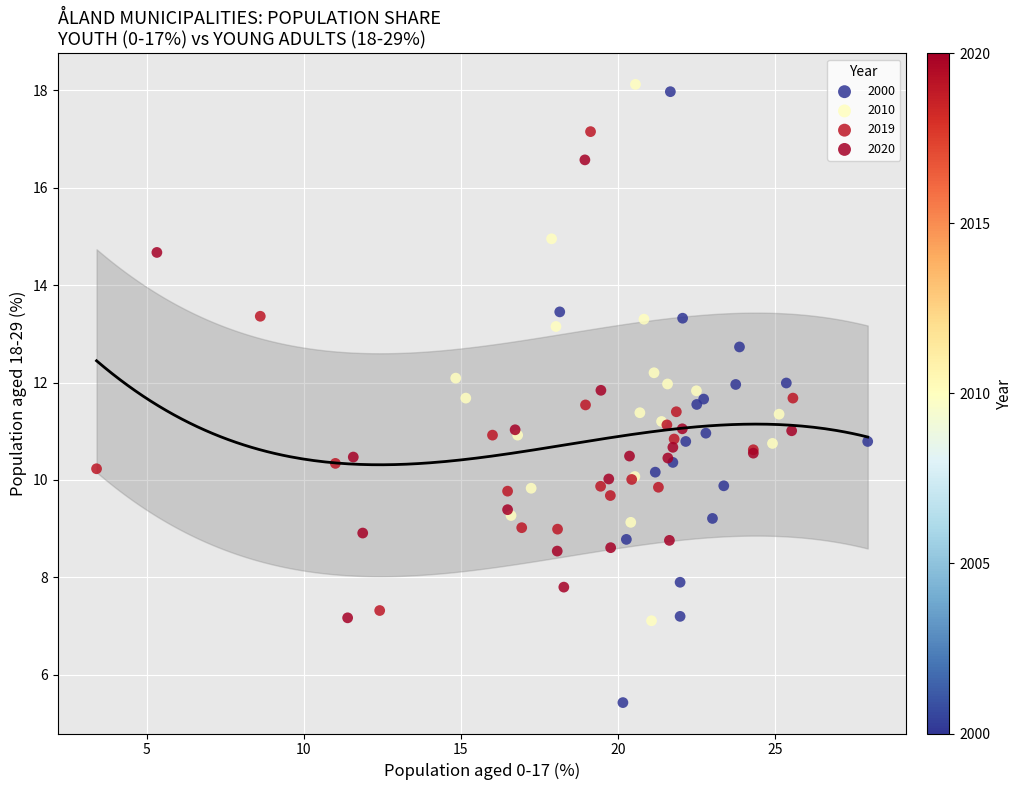

What are all the series names shown in the legend?

2000, 2010, 2019, 2020